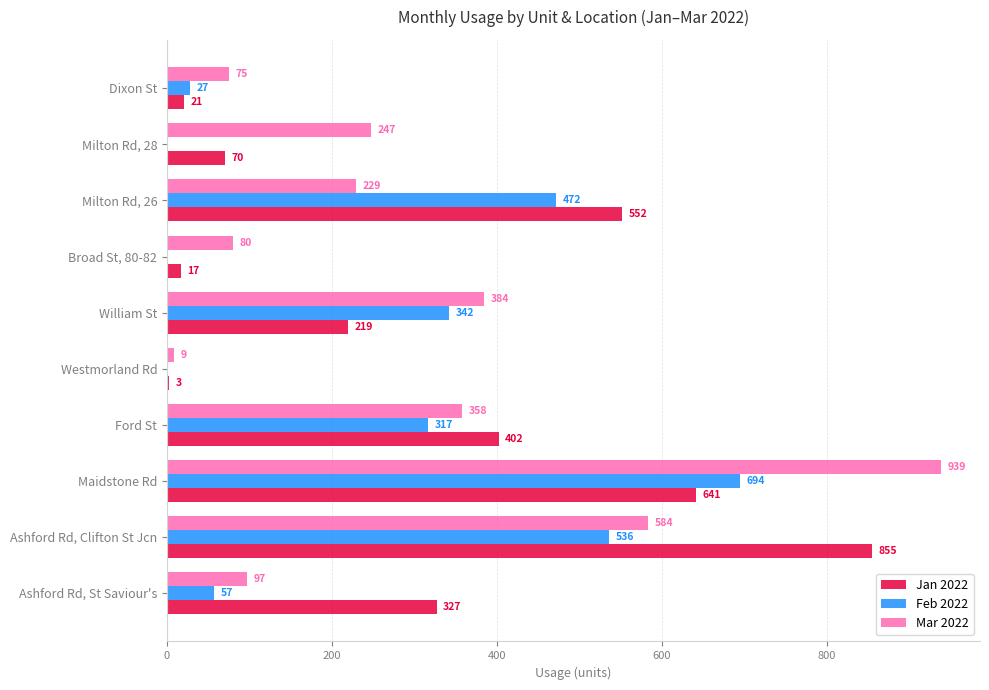

The value of Feb 2022 at Milton Rd, 28 is 0.0. True or false?

True